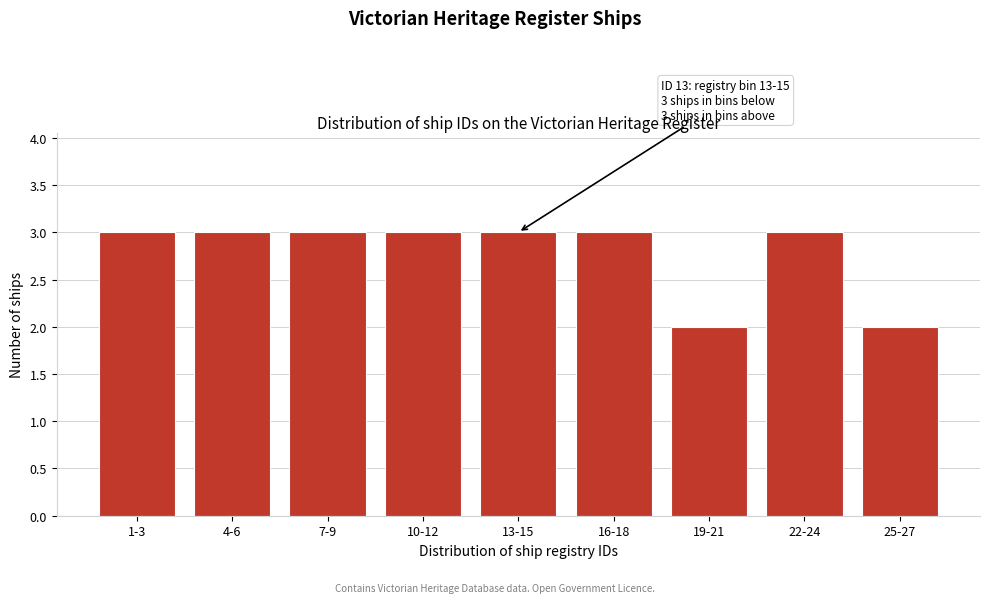

Reading left to right, list all the values displayed in this chart.

3	3	3	3	3	3	2	3	2